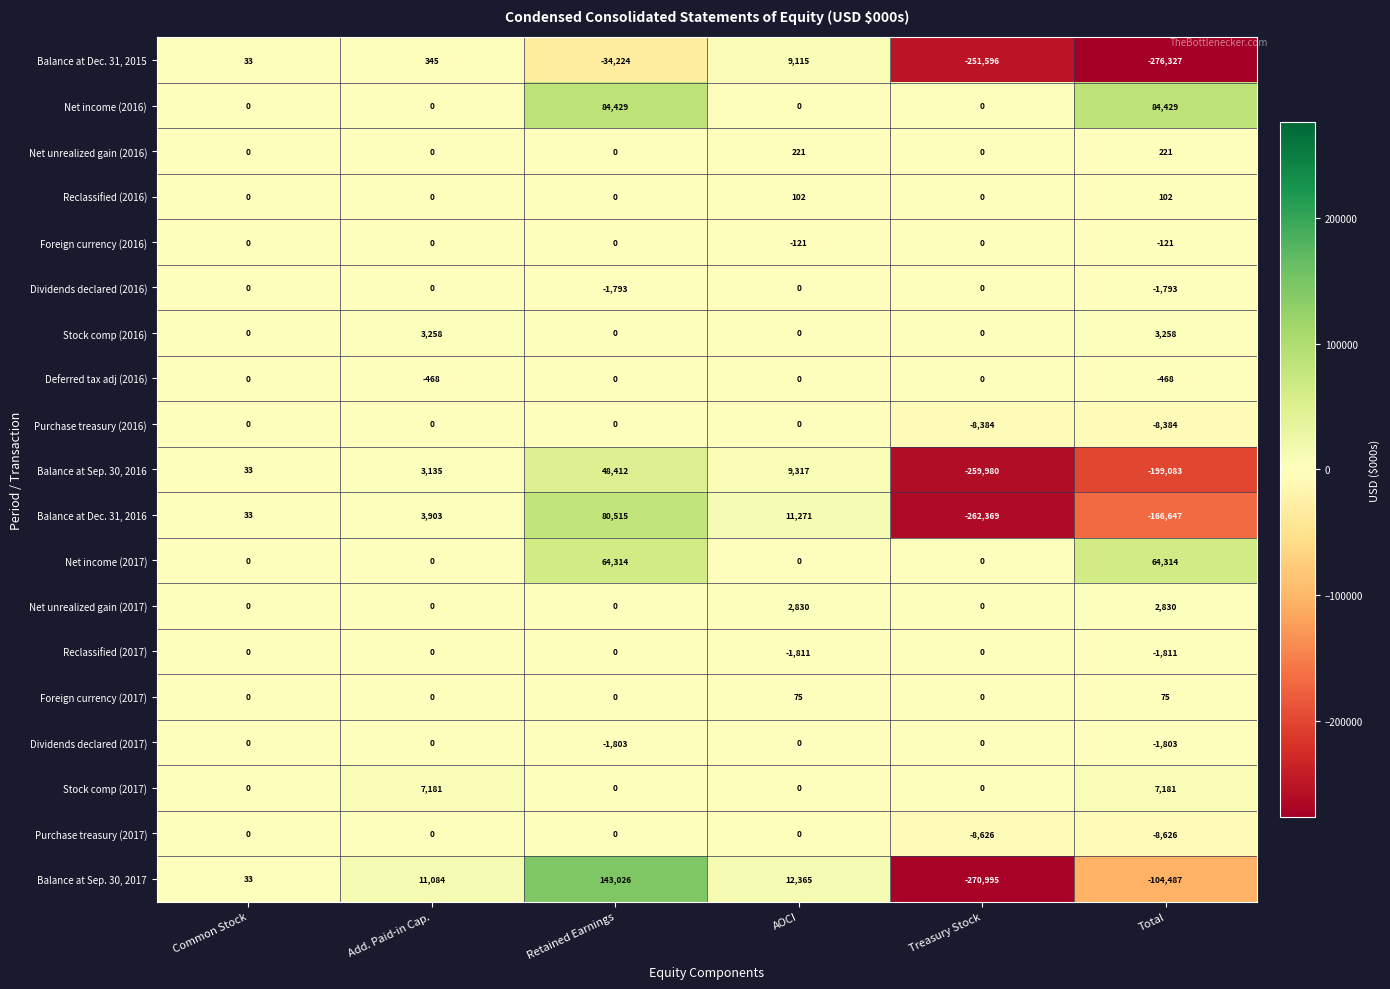

How many values in the Reclassified (2016) series exceed 0?

2